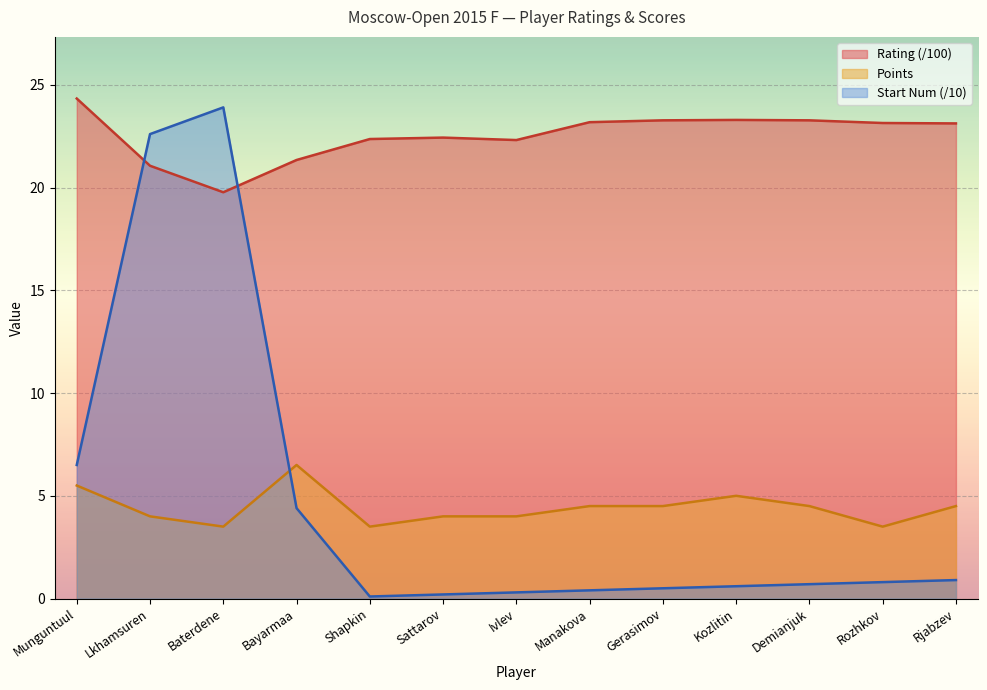

True or false: Points and Start_Num intersect in this chart.

True